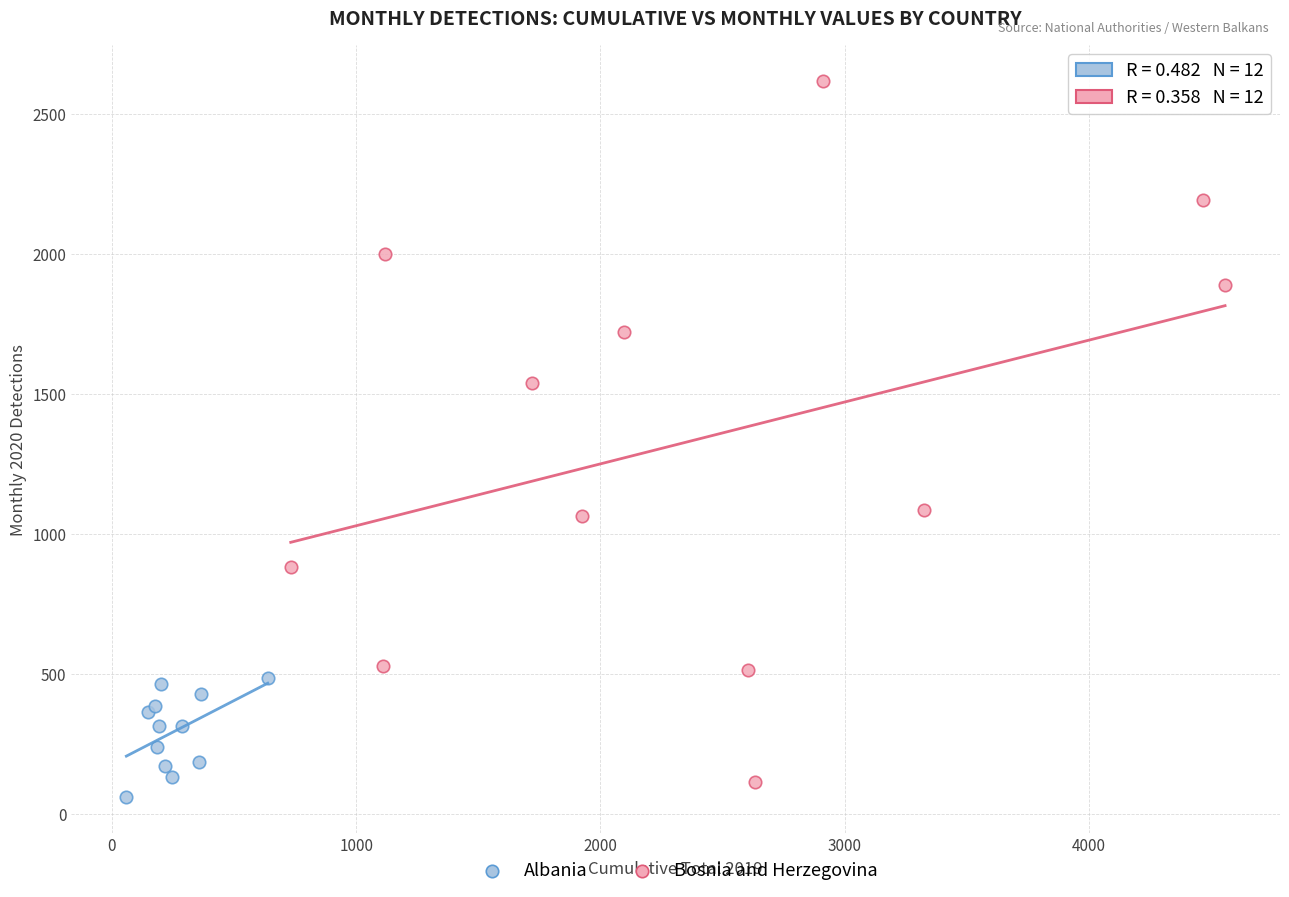

Which series has the widest spread of Y values?

Bosnia and Herzegovina